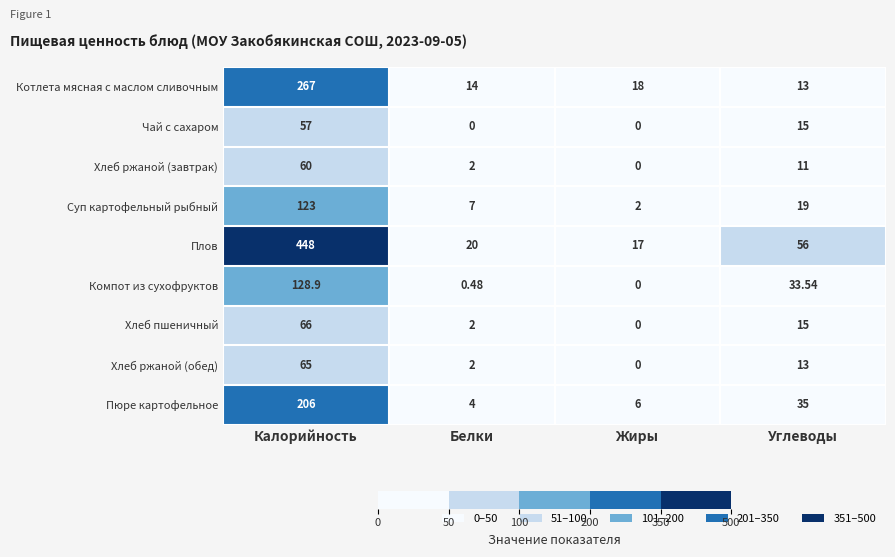

Count the number of data series in this chart.

9